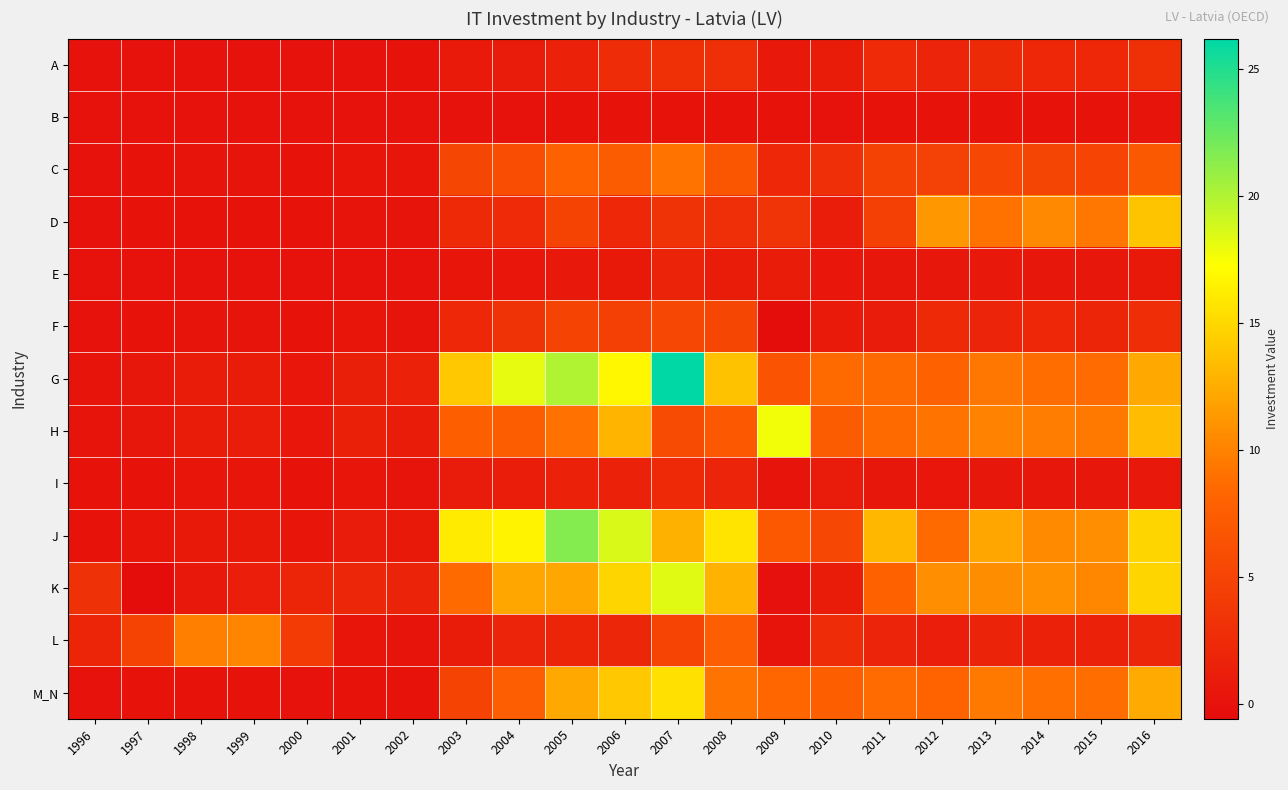

Which category has the highest value across all series?

2007